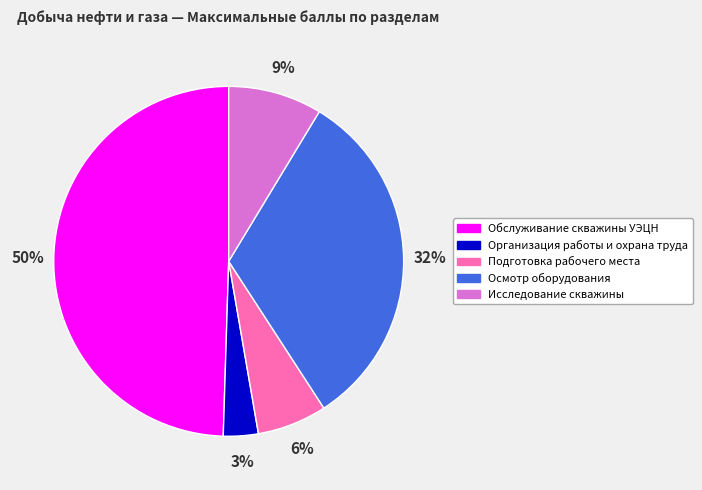

Is the sum of Обслуживание скважины УЭЦН and Подготовка рабочего места greater than half?

Yes